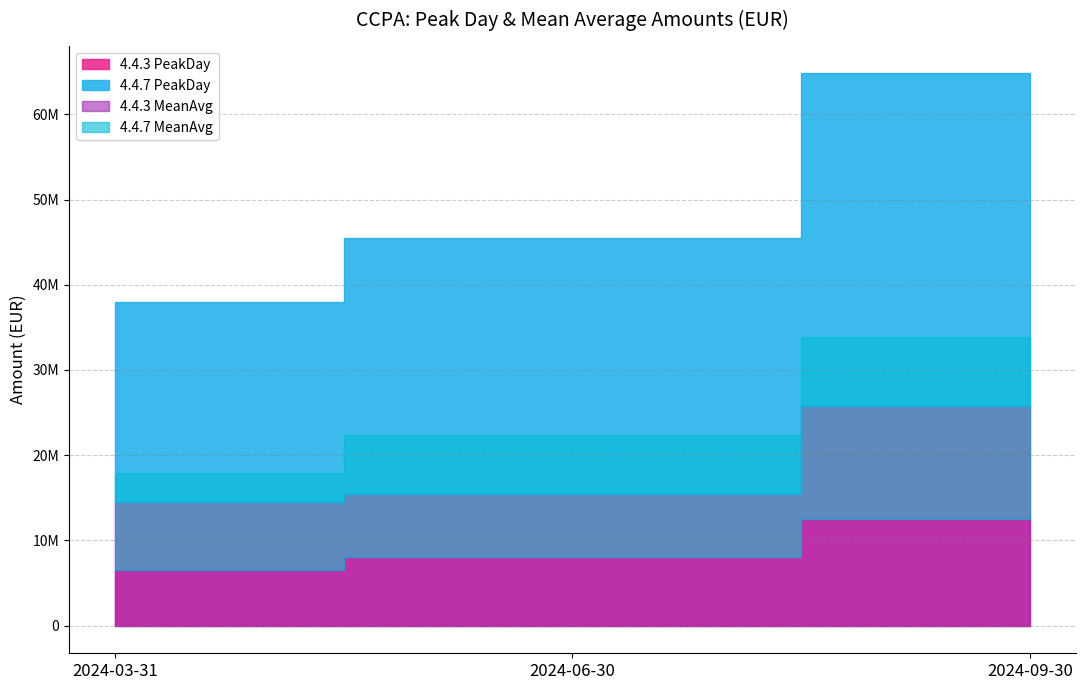

Count the number of categories in the chart.

3